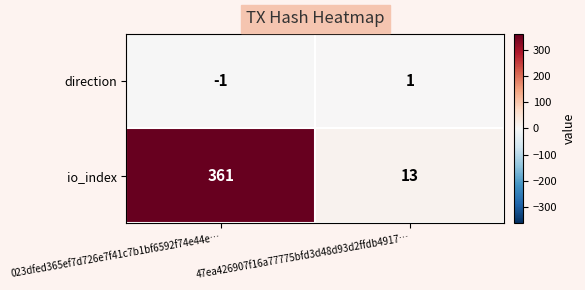

Rank the series by their maximum value, from highest to lowest.

io_index, direction